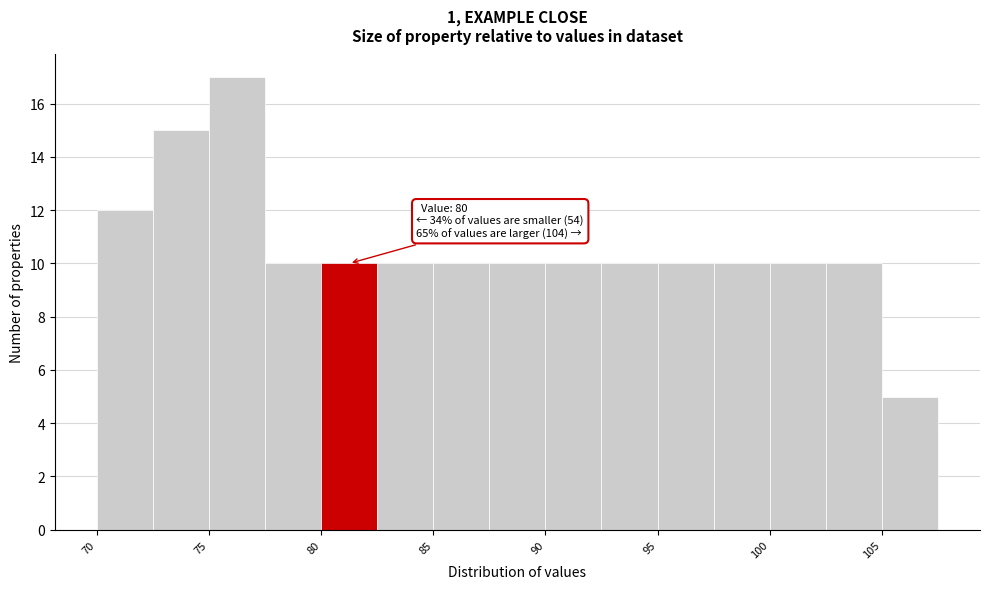

Which range on the x-axis has the tallest bar?

75.0 to 77.5